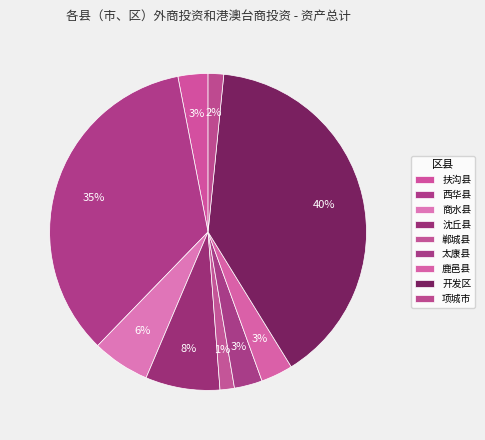

Which has a higher value, 商水县 or 太康县?

商水县